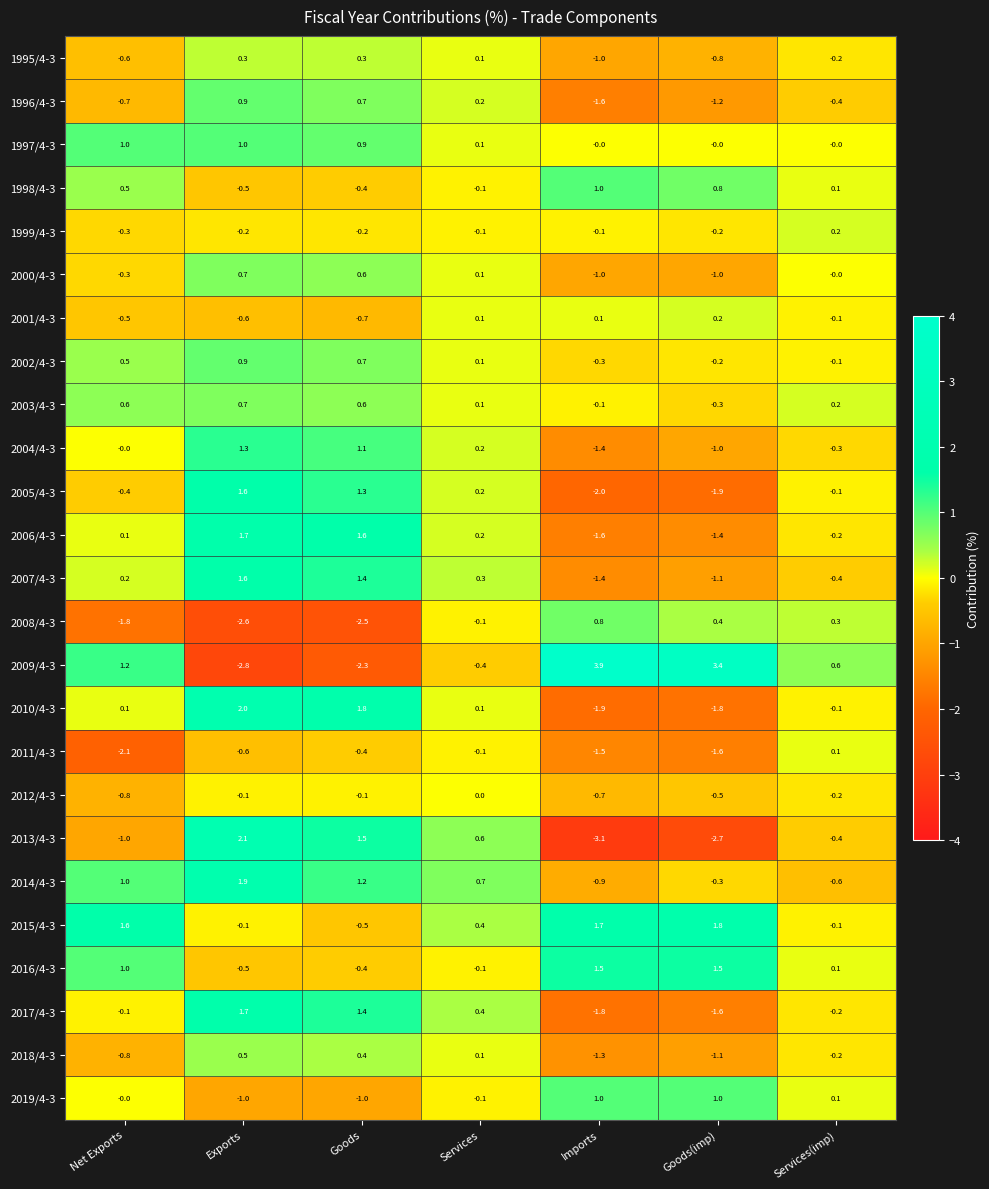

The value of 2015/4-3 at Imports is 2.7. True or false?

False